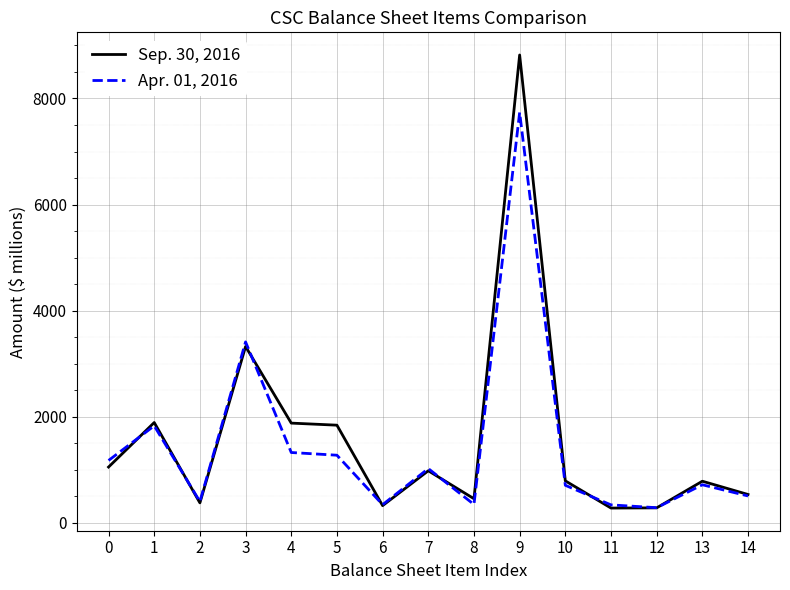

What is the highest value of the Sep. 30, 2016 series?

8819